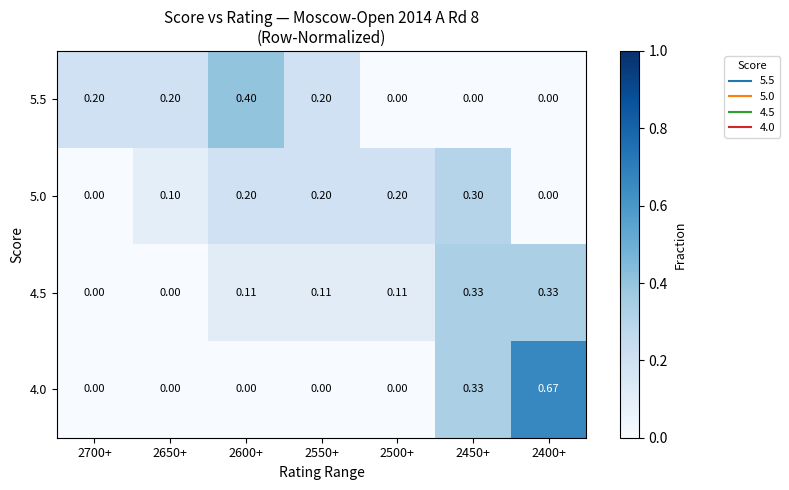

Which series changed the most between 2700+ and 2650+?

5.0